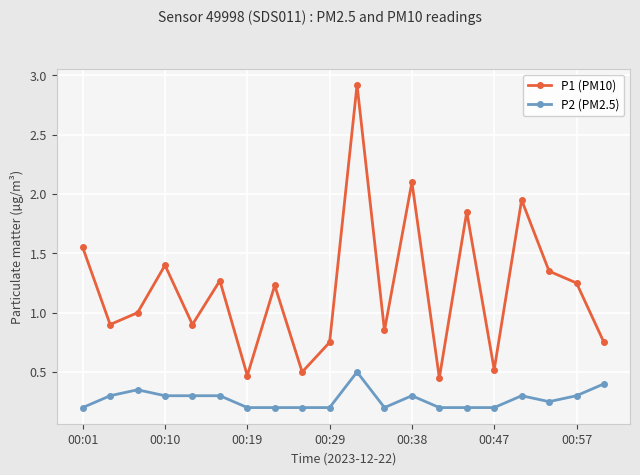

Is this an area chart (filled region under the line)?

No